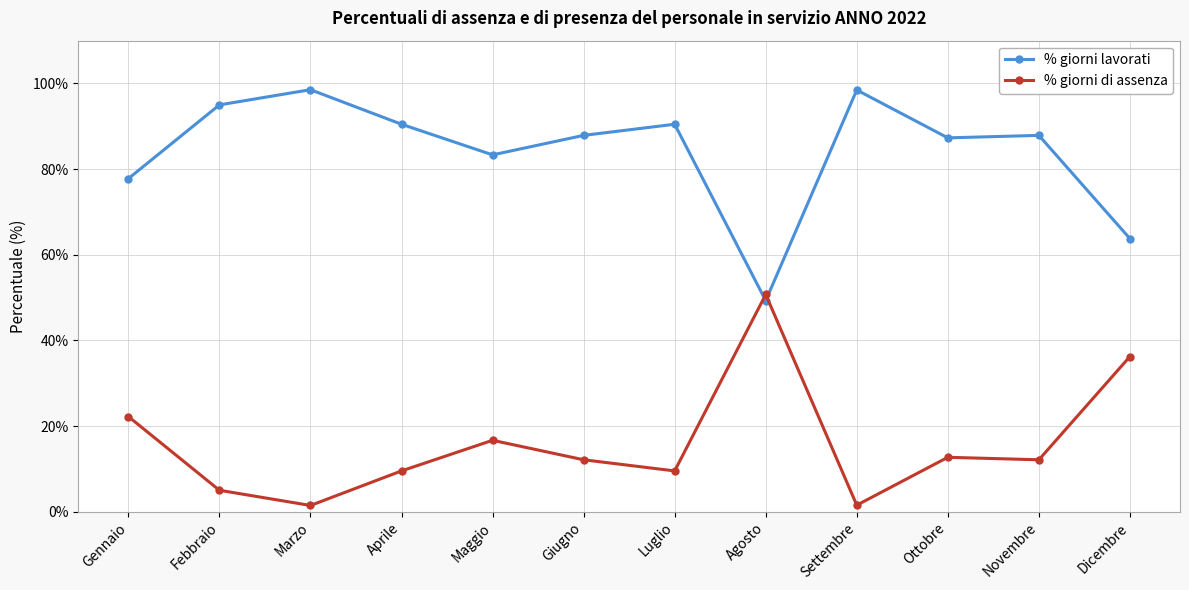

What is the difference between the % giorni lavorati values at Ottobre and Novembre?

0.6